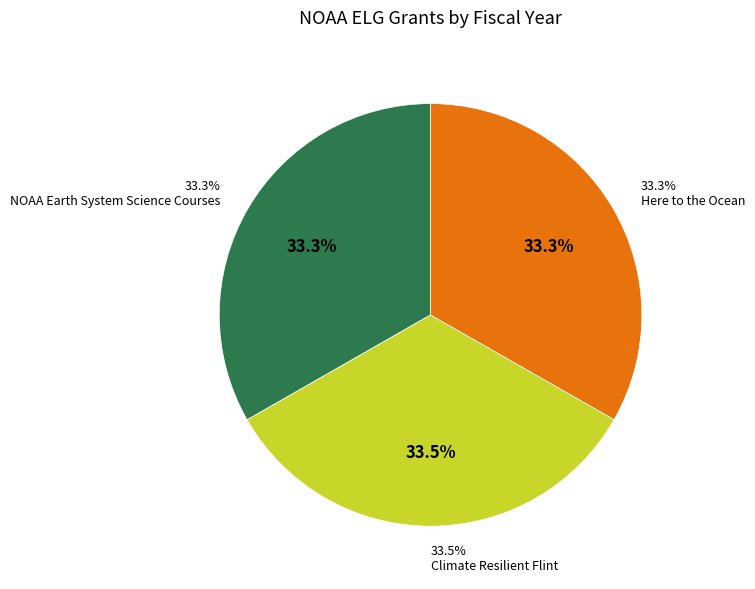

How many slices are in this pie chart?

3